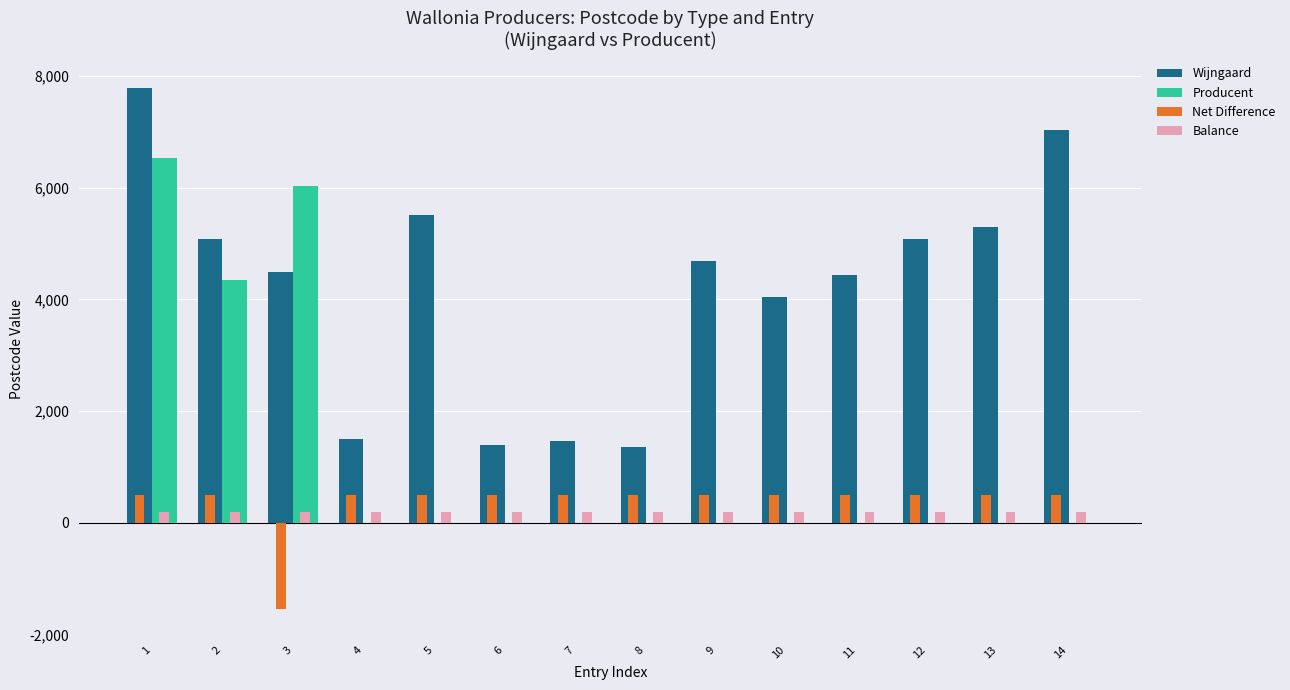

The Wijngaard series shows 1495 at 4. True or false?

True